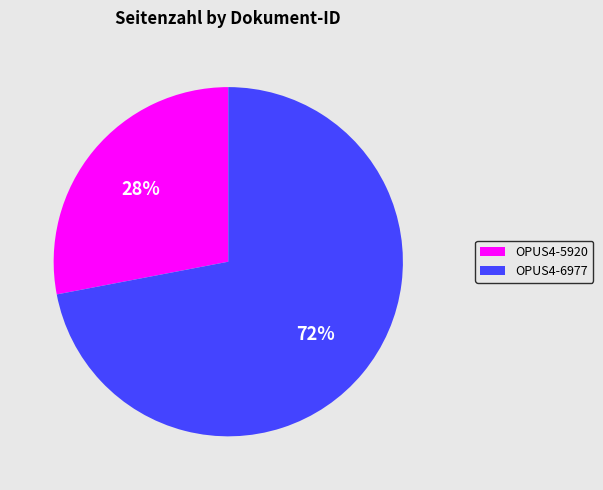

Is the sum of OPUS4-5920 and OPUS4-6977 greater than half?

Yes